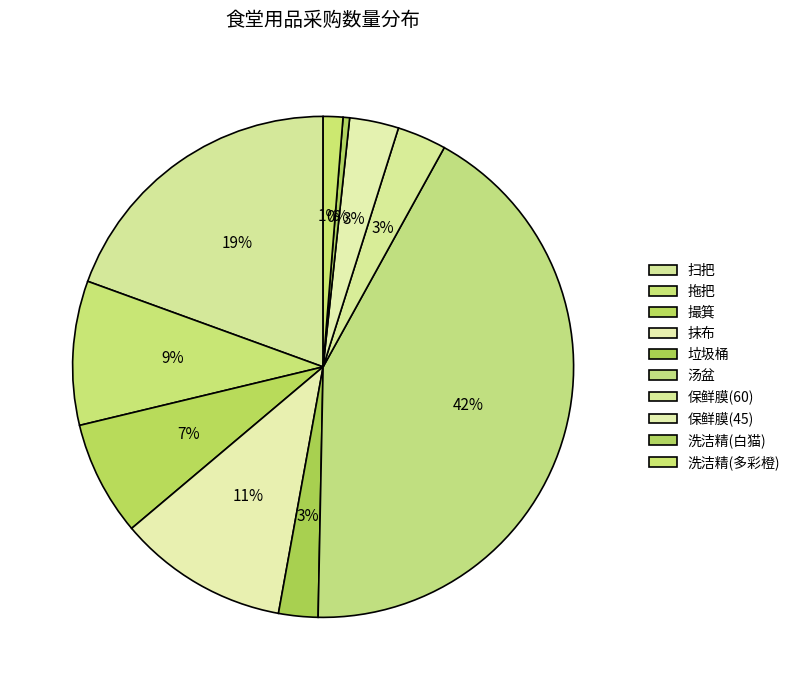

True or false: 抹布 accounts for 18% of the total.

False